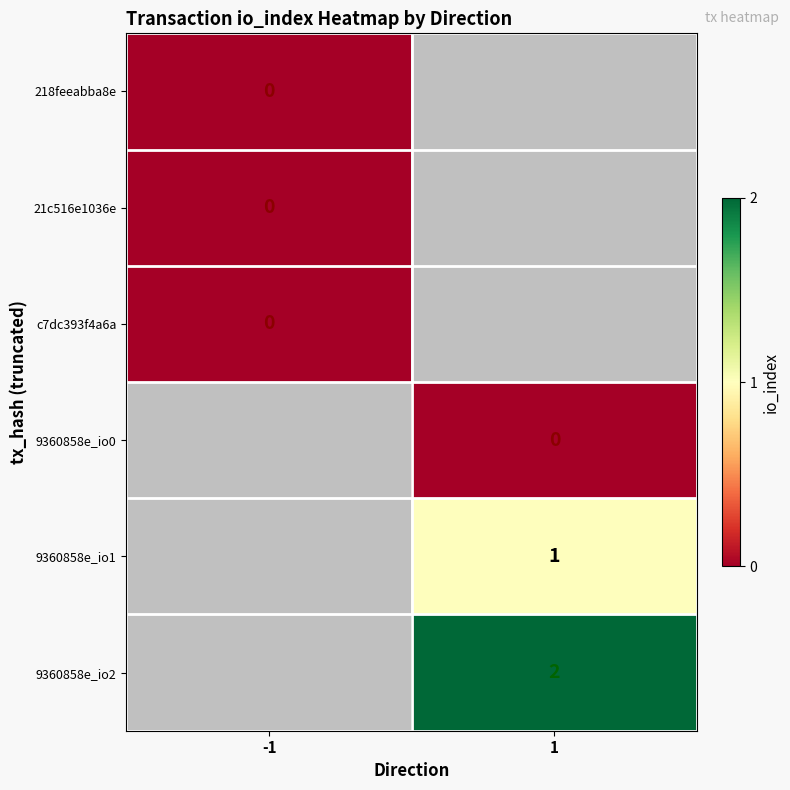

List the labels in order of 9360858e_io0 value, largest first.

-1, 1